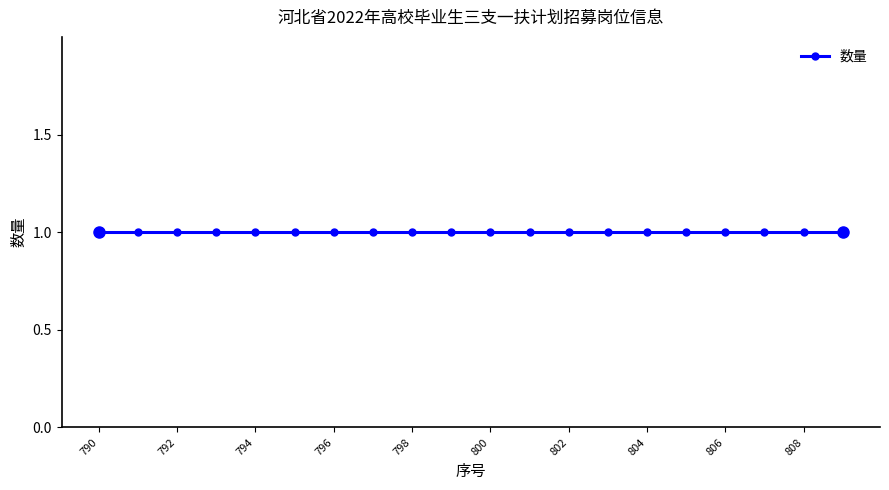

Which label corresponds to the largest value in the chart?

809